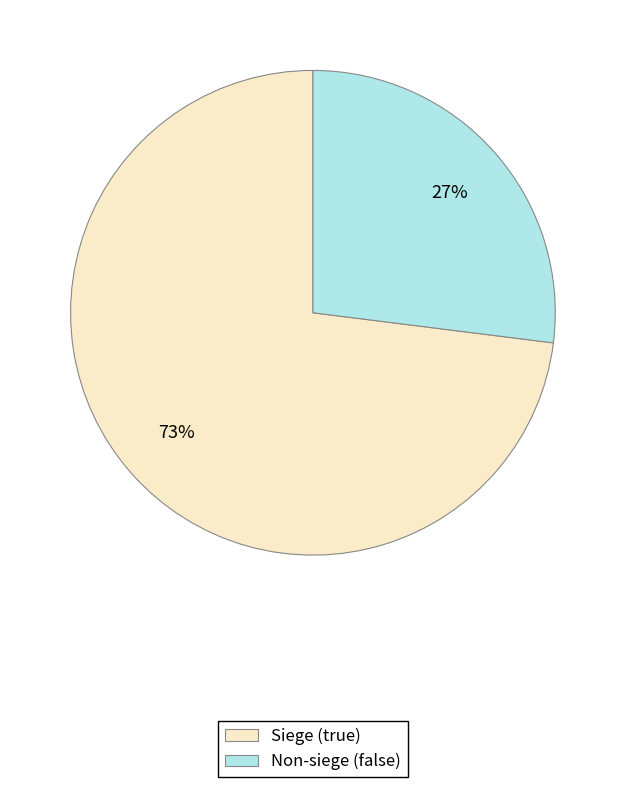

To the nearest percent, what portion does Non-siege (false) represent?

27%